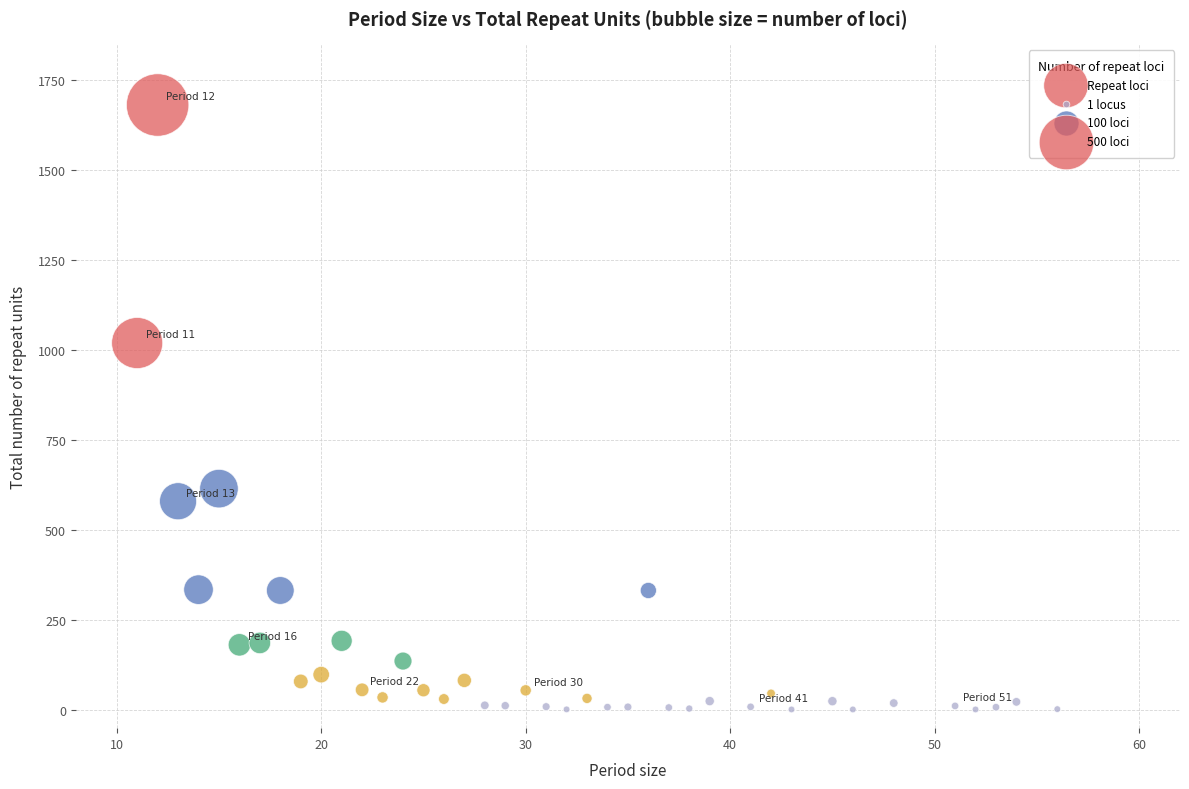

What is the range of X values (max minus min)?

45.0